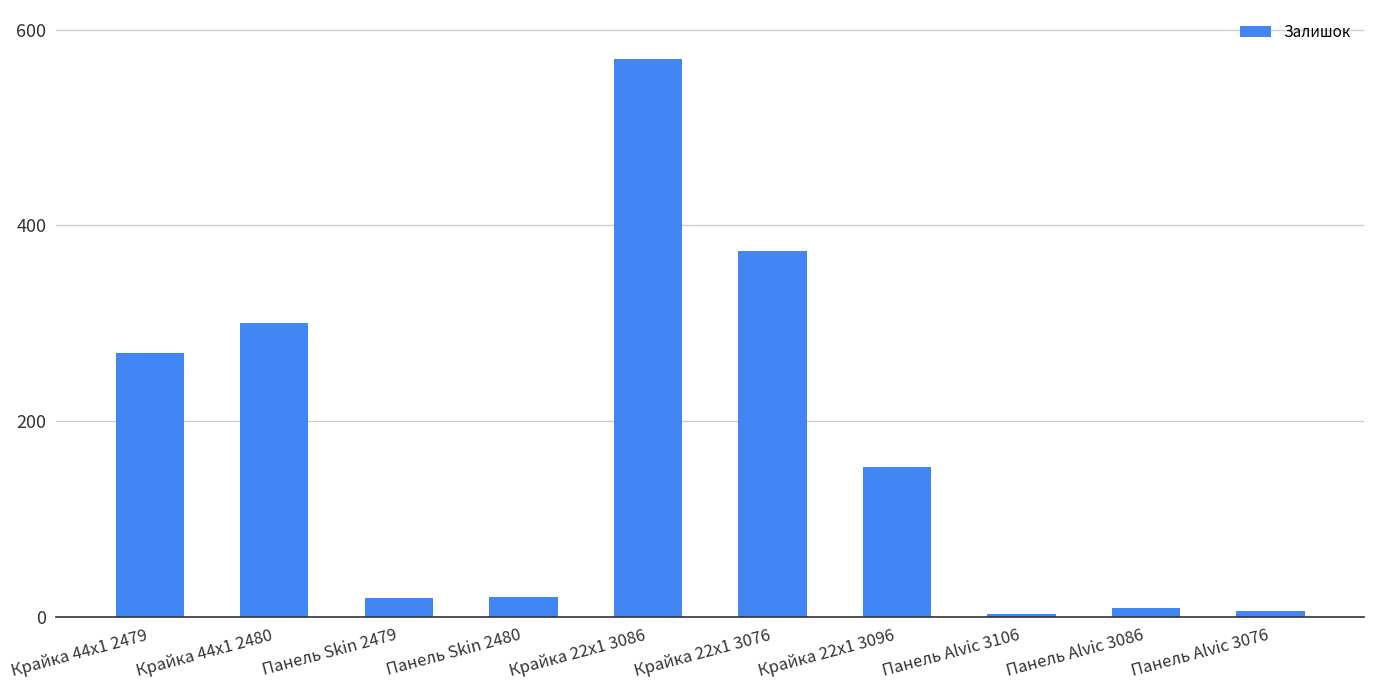

What is the difference between the maximum and minimum values?

567